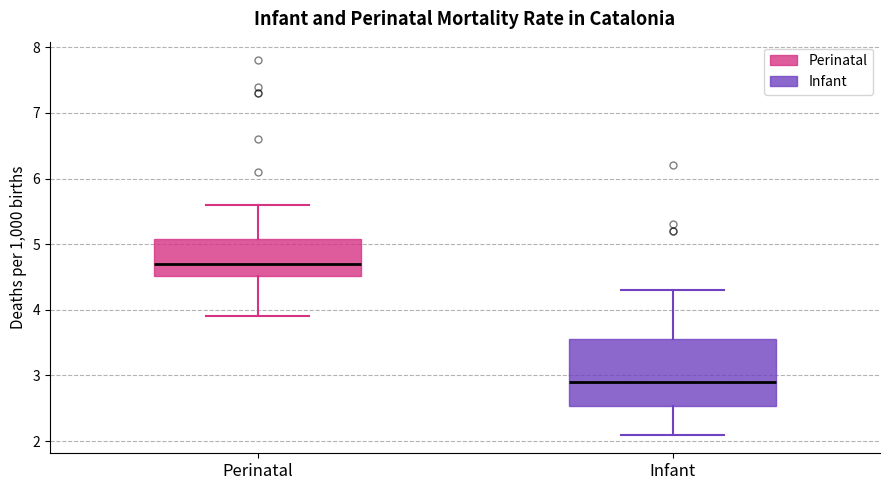

Comparing the boxes themselves (not the whiskers), which one is the tallest?

Infant